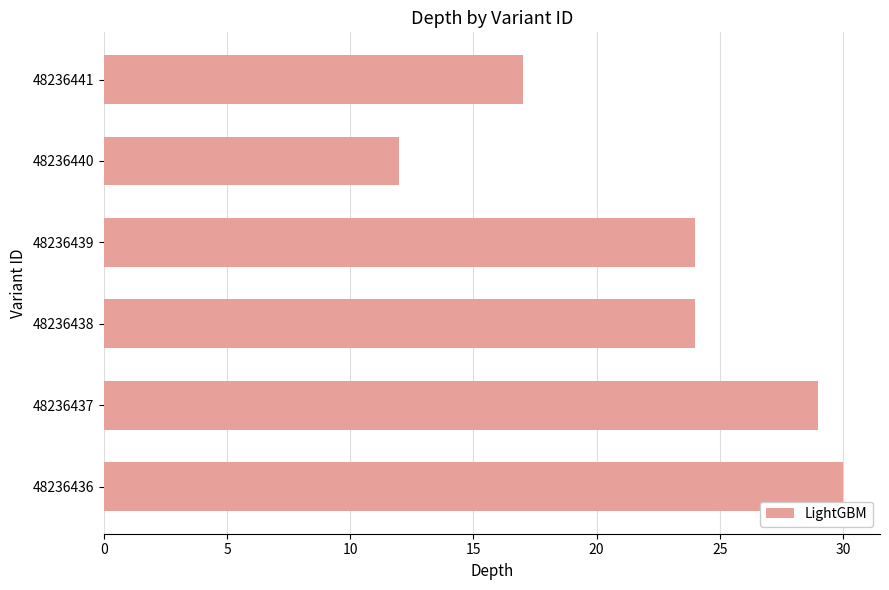

Reading bottom to top, what are all the values shown in this chart?

30	29	24	24	12	17